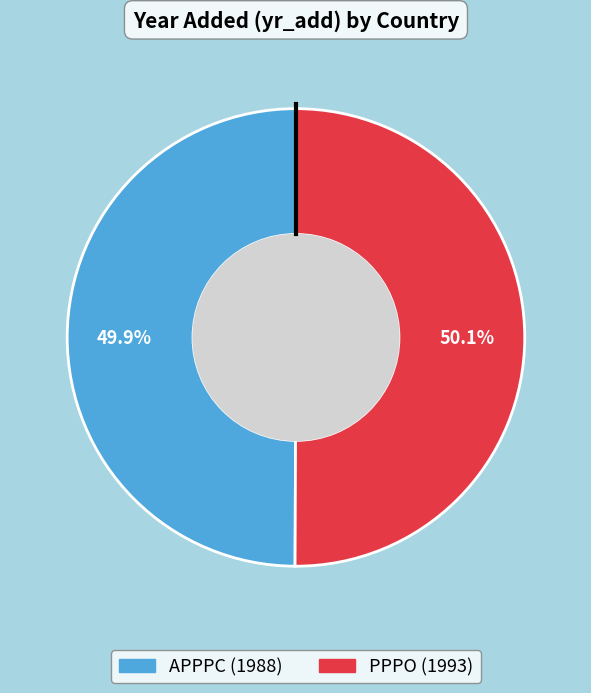

Is there a majority slice in this chart?

Yes